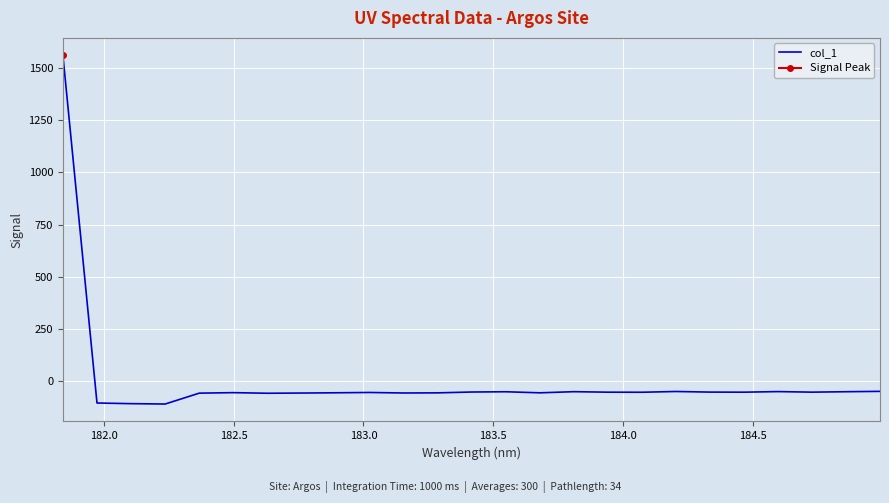

Does the chart display data point markers on the line(s)?

No